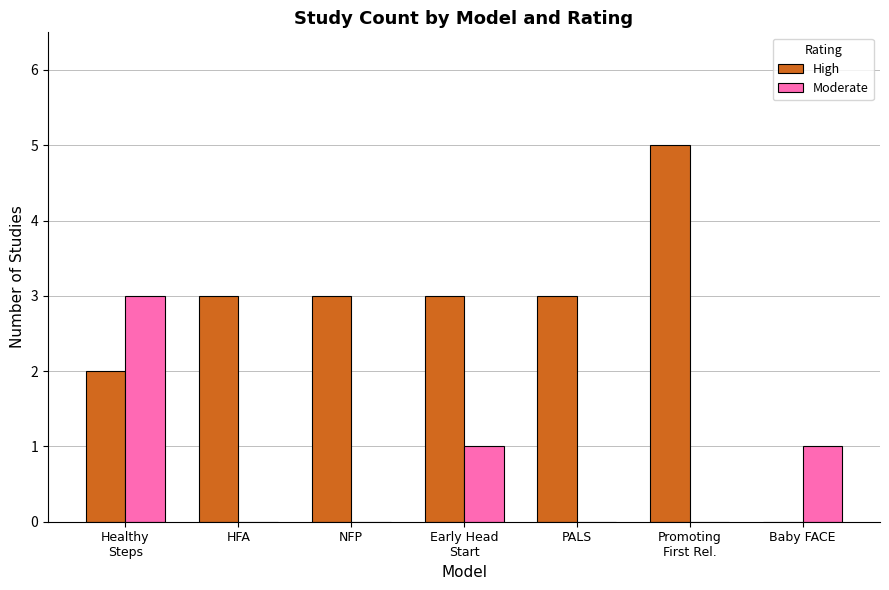

True or false: Moderate has a value of 1 at Promoting
First Rel..

False